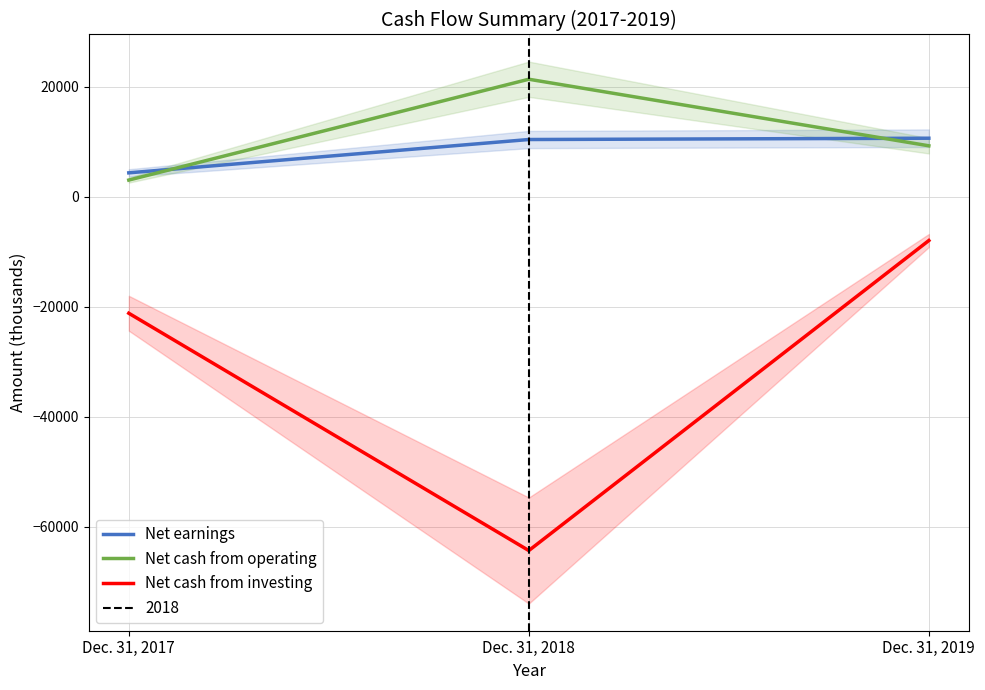

Reading left to right, extract all data points from this chart.

Net earnings: 4369	10426	10662
Net cash from operating: 3056	21383	9283
Net cash from investing: -21152	-64289	-7933